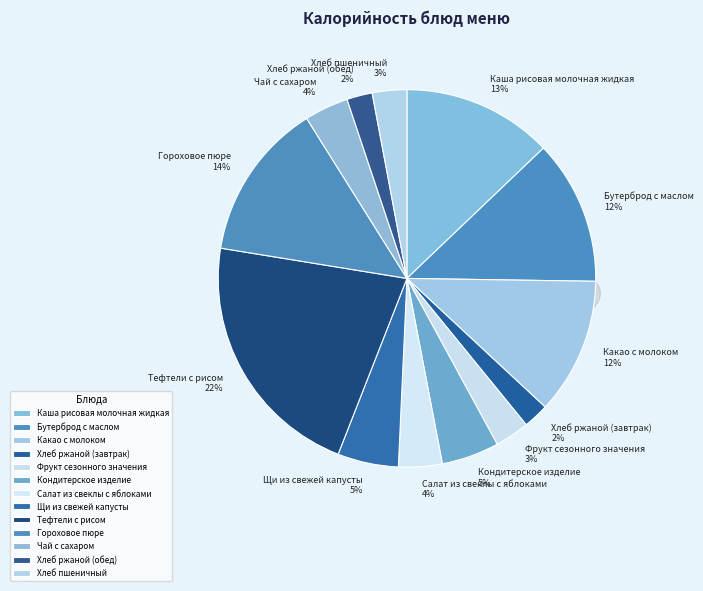

Rank the categories by value from highest to lowest.

Тефтели с рисом, Гороховое пюре, Каша рисовая молочная жидкая, Бутерброд с маслом, Какао с молоком, Щи из свежей капусты, Кондитерское изделие, Чай с сахаром, Салат из свеклы с яблоками, Фрукт сезонного значения, Хлеб пшеничный, Хлеб ржаной (завтрак), Хлеб ржаной (обед)